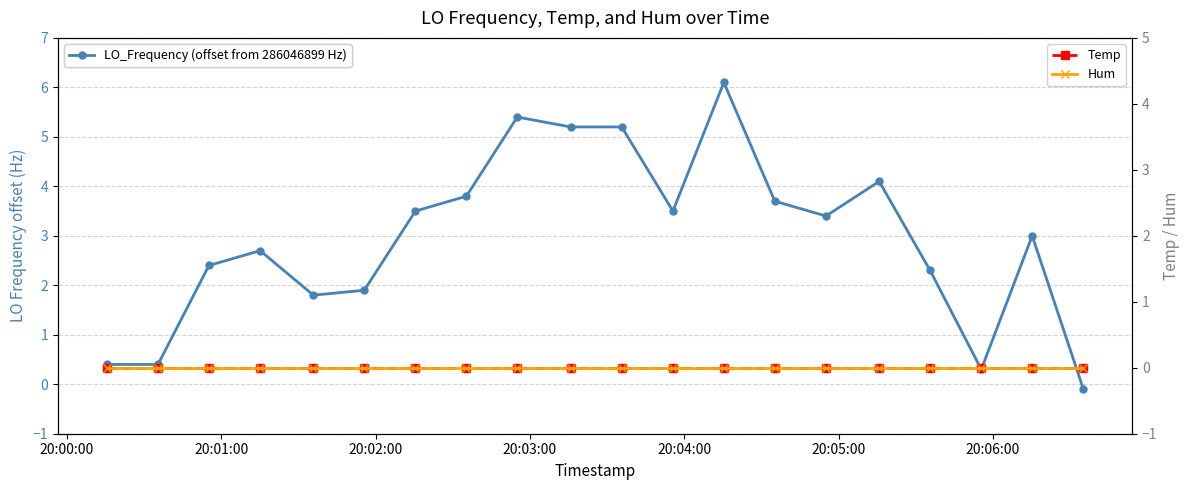

Which series has the largest range (max minus min)?

LO_Frequency (offset from 286046899 Hz)